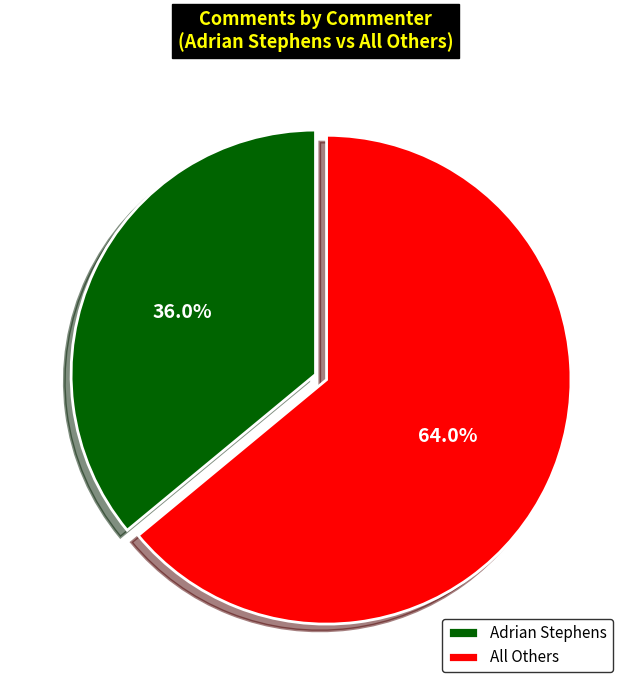

Which slice is the largest?

All Others